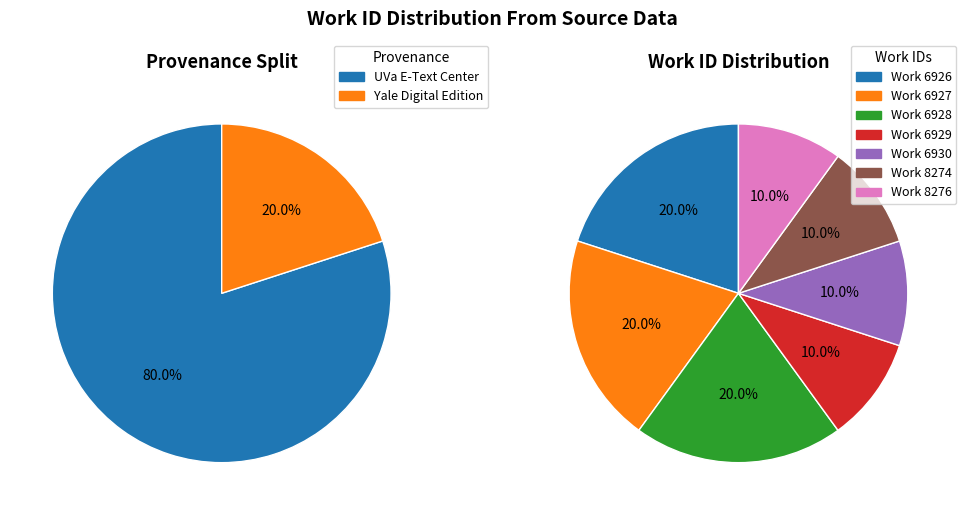

Is there any slice that represents more than half of the pie?

No